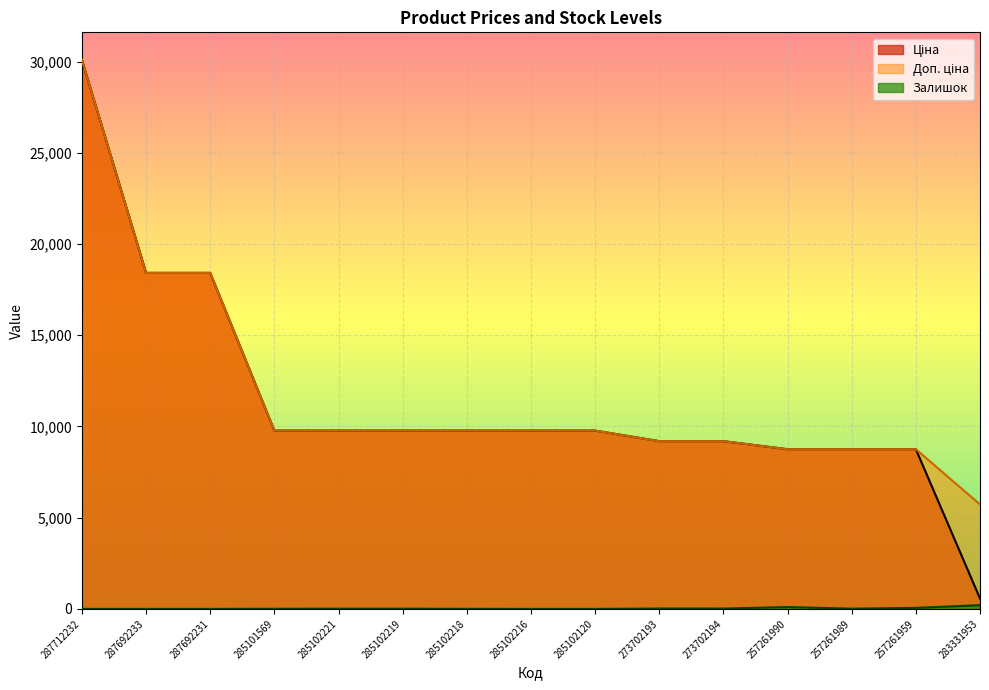

True or false: Залишок and Доп. ціна cross at least once.

False